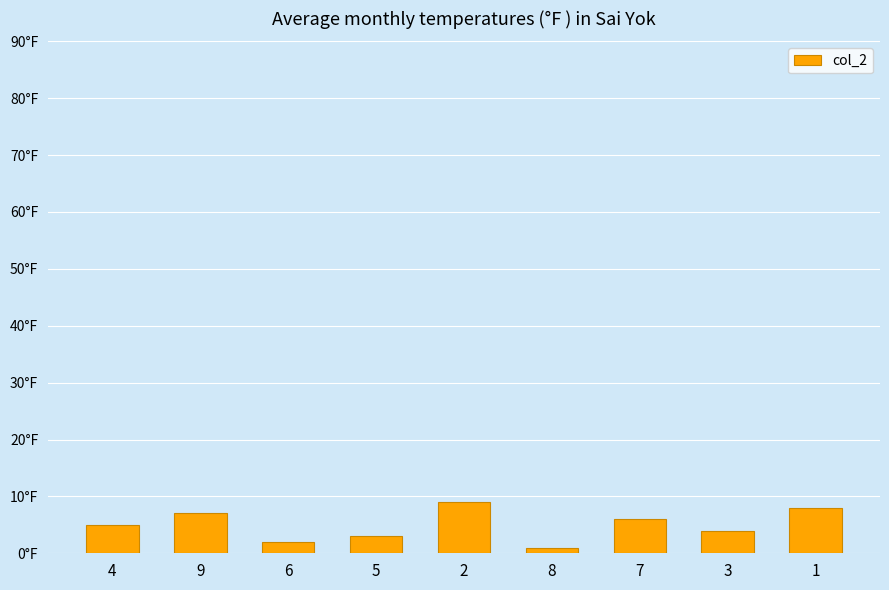

Does the chart contain any negative values?

No